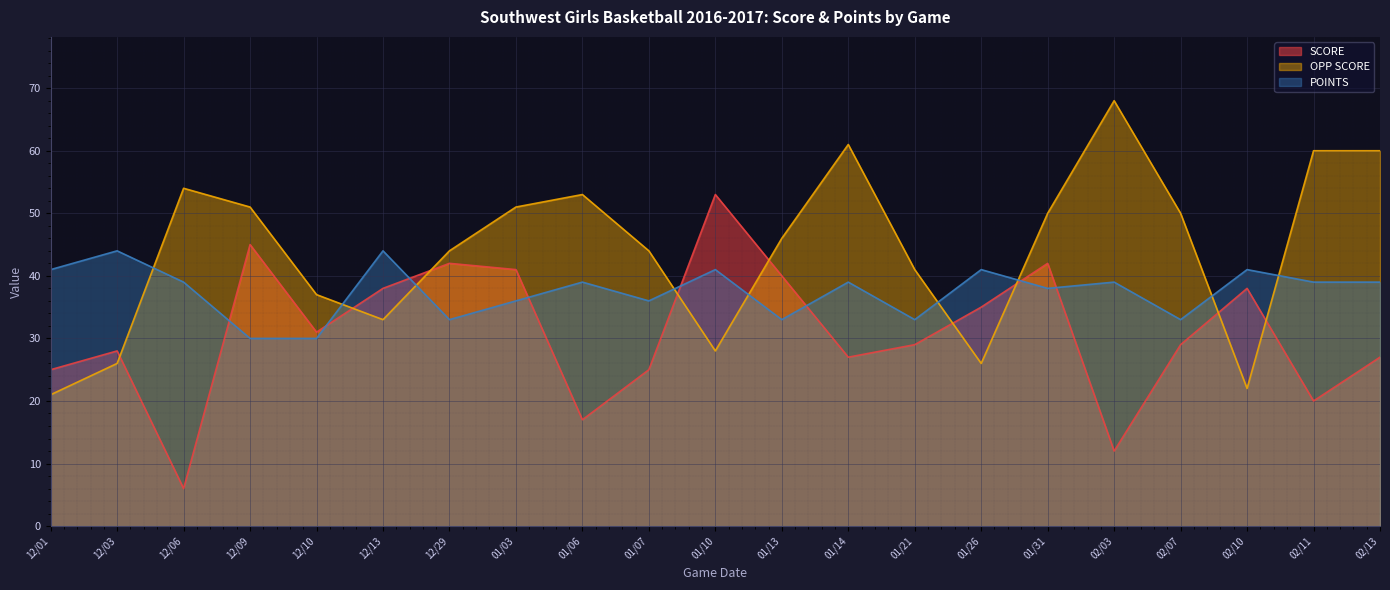

Read the SCORE value at 02/13.

27